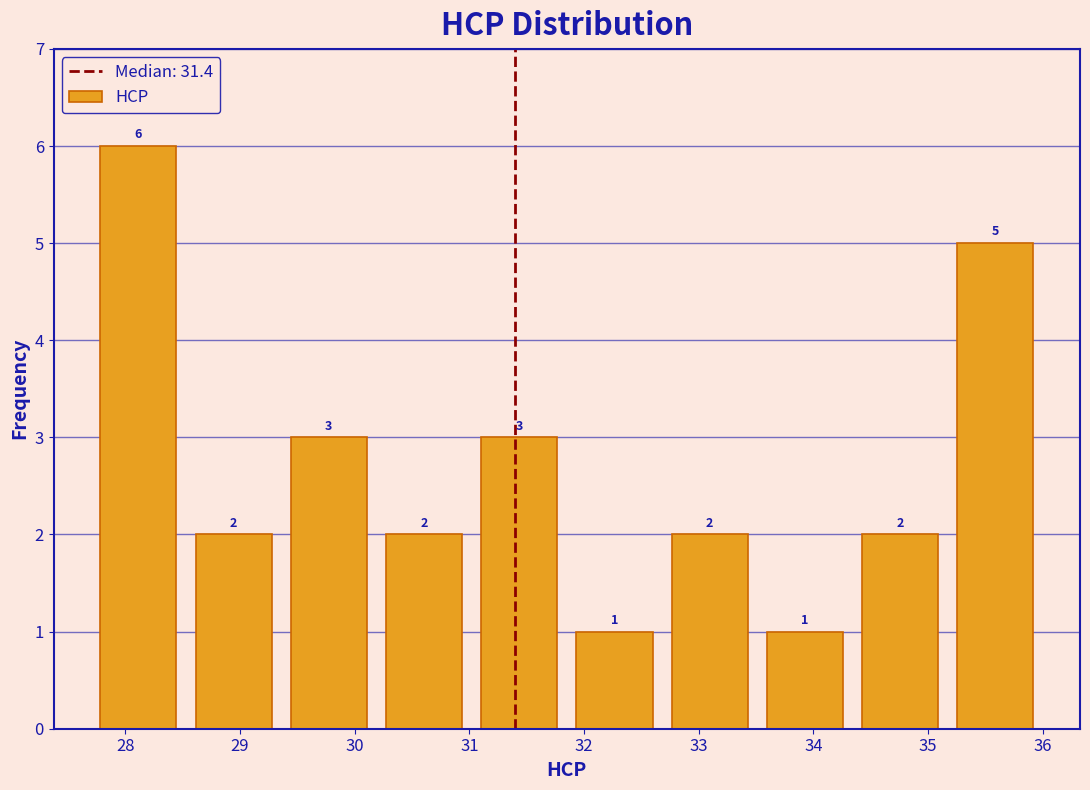

Reading left to right, list every bar in this chart as the range it spans on the x-axis followed by its height. The bar edges are not printed on the chart, so give them approximately, as read against the axis.

27.70 to 28.53: 6
28.53 to 29.36: 2
29.36 to 30.19: 3
30.19 to 31.02: 2
31.02 to 31.85: 3
31.85 to 32.68: 1
32.68 to 33.51: 2
33.51 to 34.34: 1
34.34 to 35.17: 2
35.17 to 36.00: 5